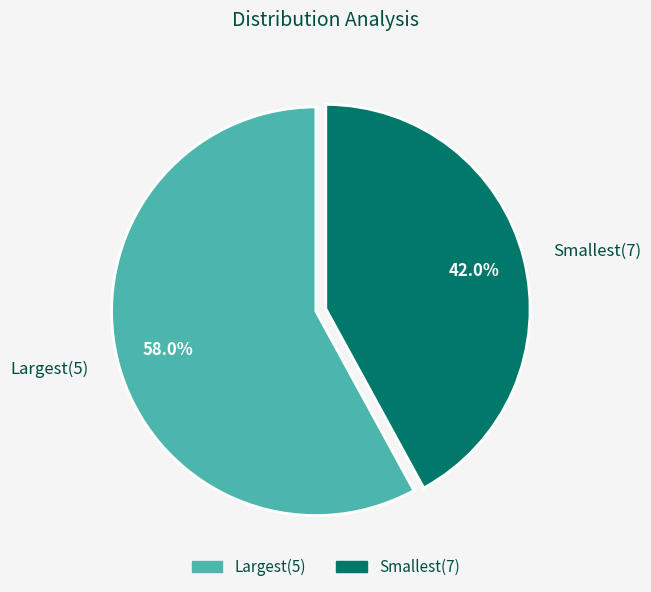

The Largest(5) slice represents 58% of the pie. True or false?

True